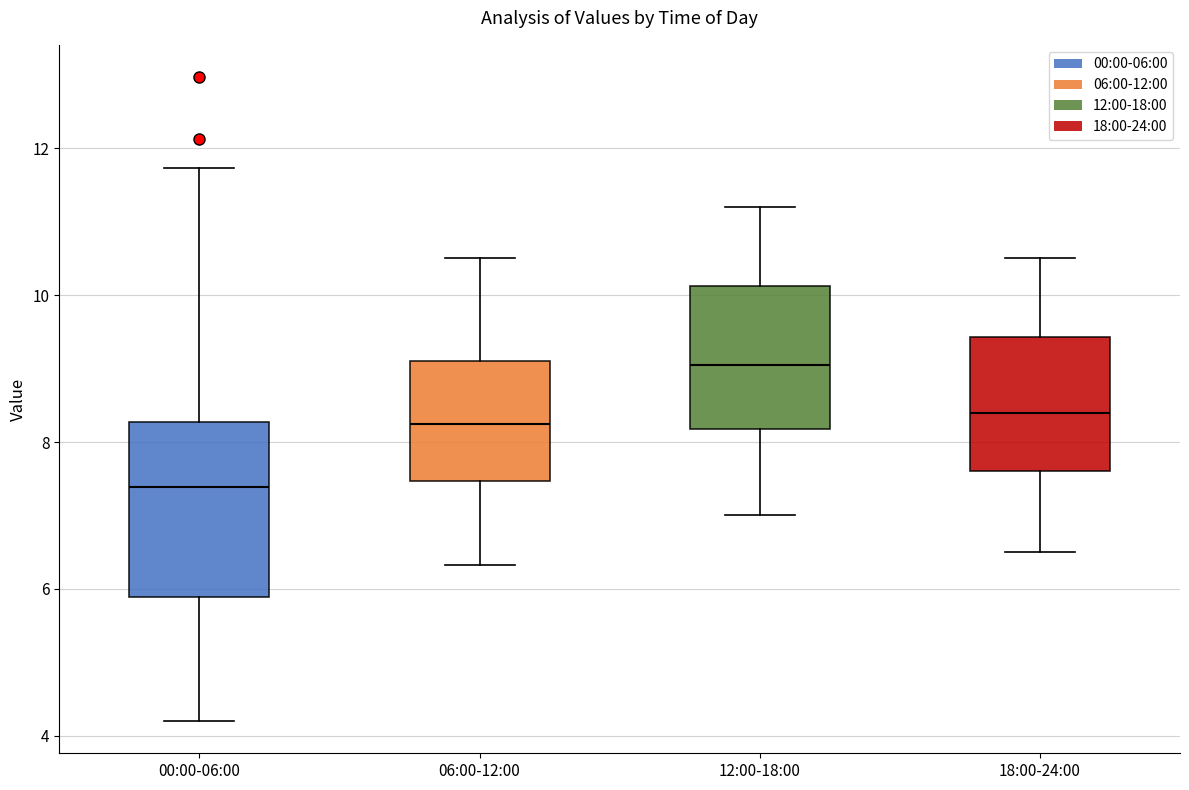

Reading left to right, read every box against the y-axis: the position of its median line, the range the box covers, and the ends of its whiskers. The values are not printed on the chart, so give them approximately, as read against the axis.

00:00-06:00: median 7.4, box 5.8 to 8.2, whiskers 4.2 to 11.8
06:00-12:00: median 8.2, box 7.4 to 9.2, whiskers 6.4 to 10.6
12:00-18:00: median 9.0, box 8.2 to 10.2, whiskers 7.0 to 11.2
18:00-24:00: median 8.4, box 7.6 to 9.4, whiskers 6.6 to 10.6